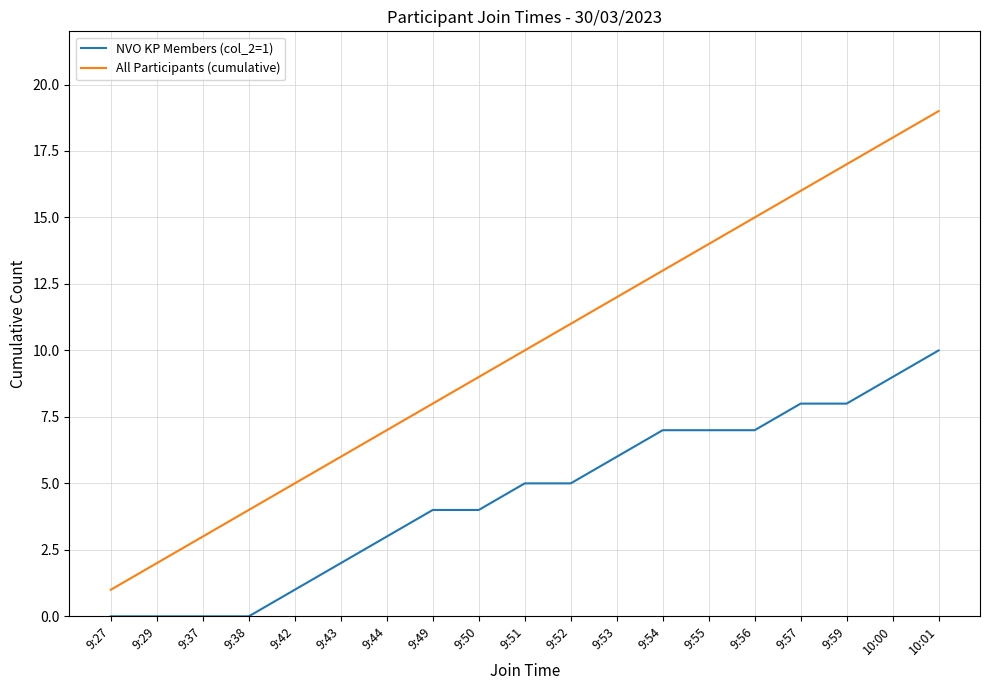

At which category does the chart reach its peak across all series?

10:01